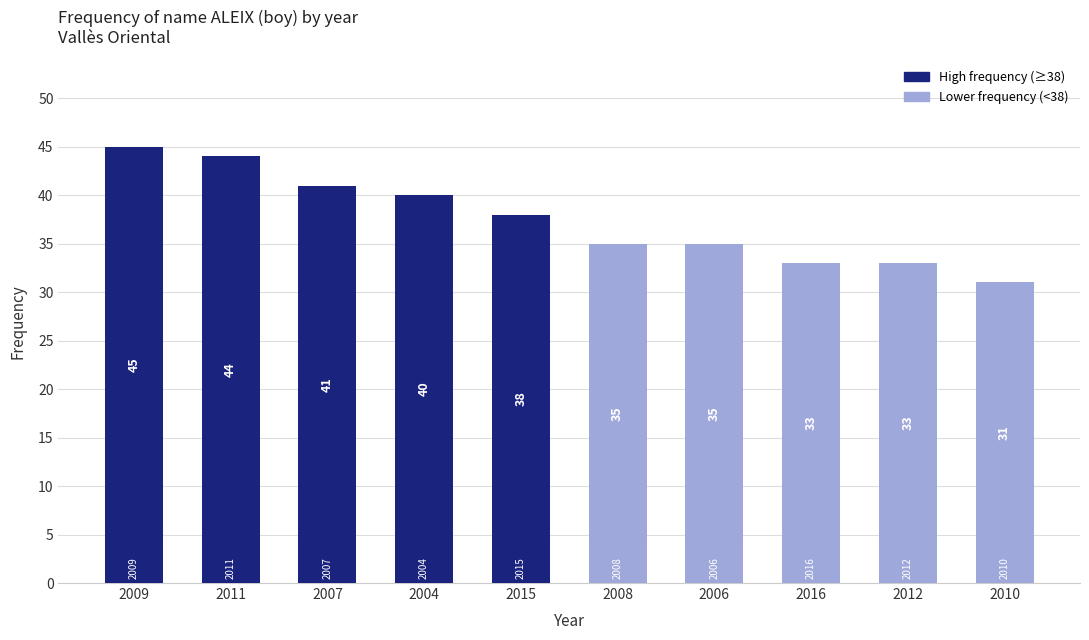

What is the difference between the second highest and minimum values?

13